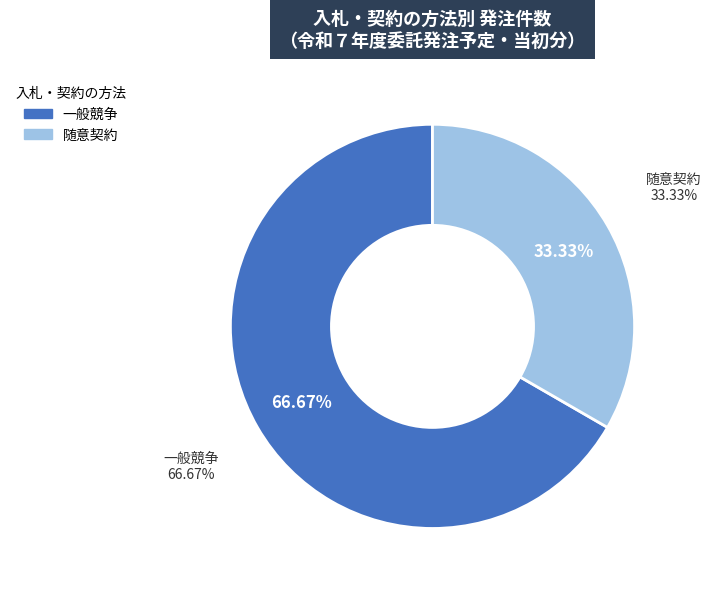

Does 随意契約 represent more than half of the total?

No